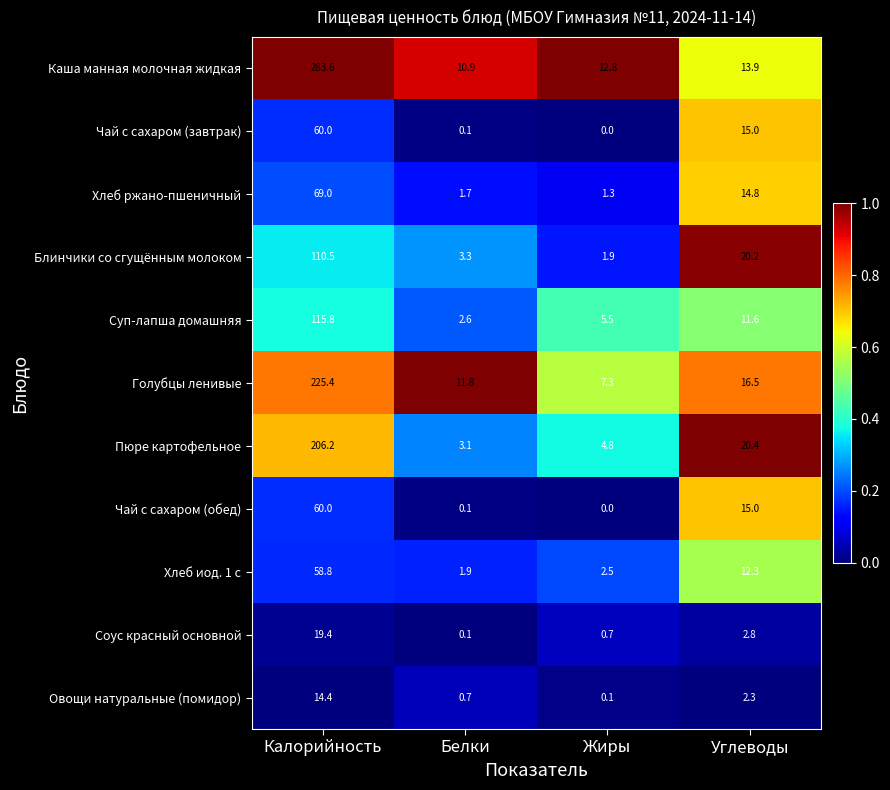

Which series changed the most between Калорийность and Жиры?

Каша манная молочная жидкая